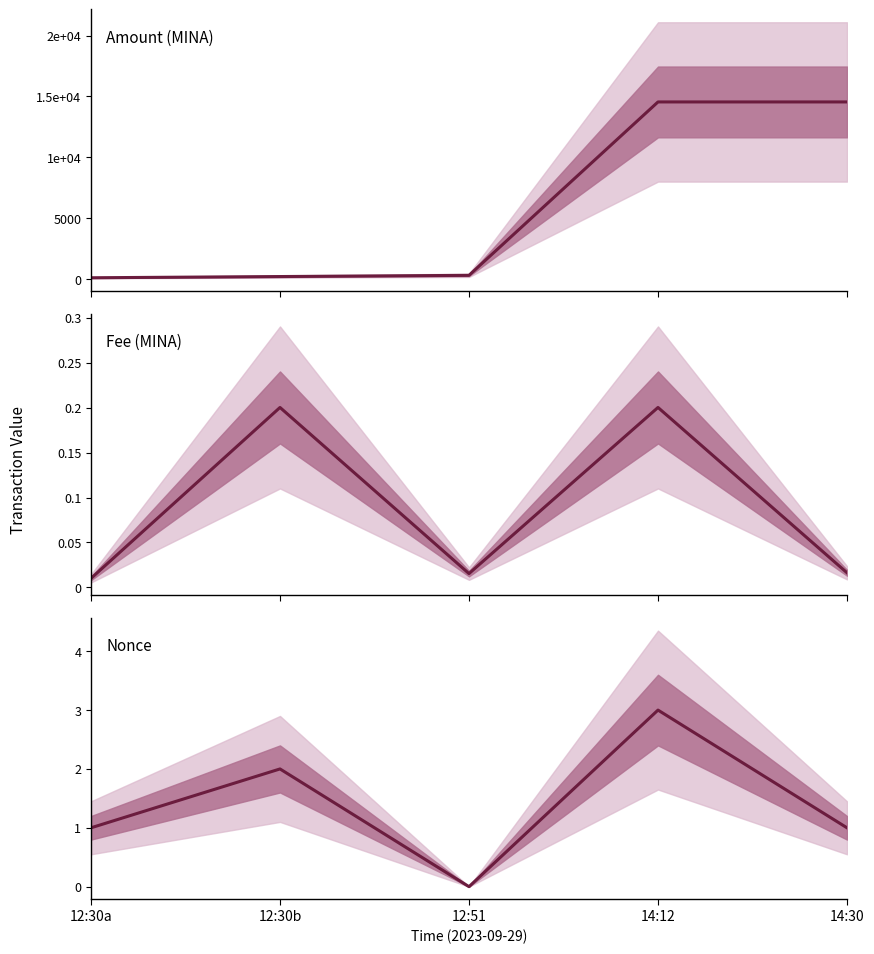

How many lines are shown in the chart?

3